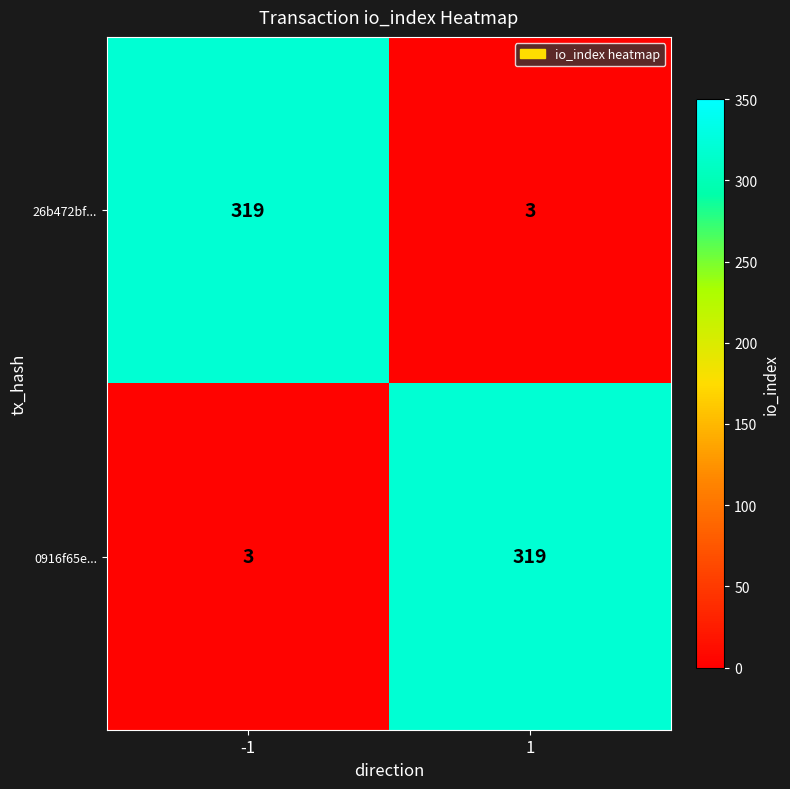

What is the difference between the 26b472bf... values at -1 and 1?

316